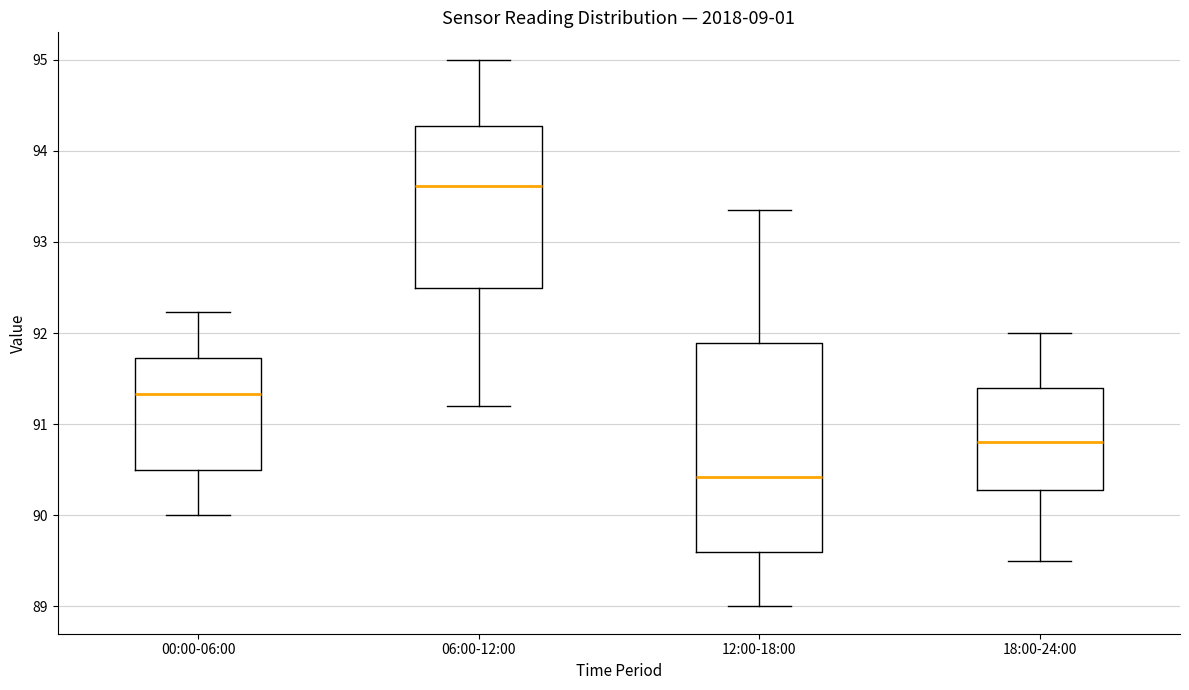

Comparing the boxes themselves (not the whiskers), which one is the tallest?

12:00-18:00